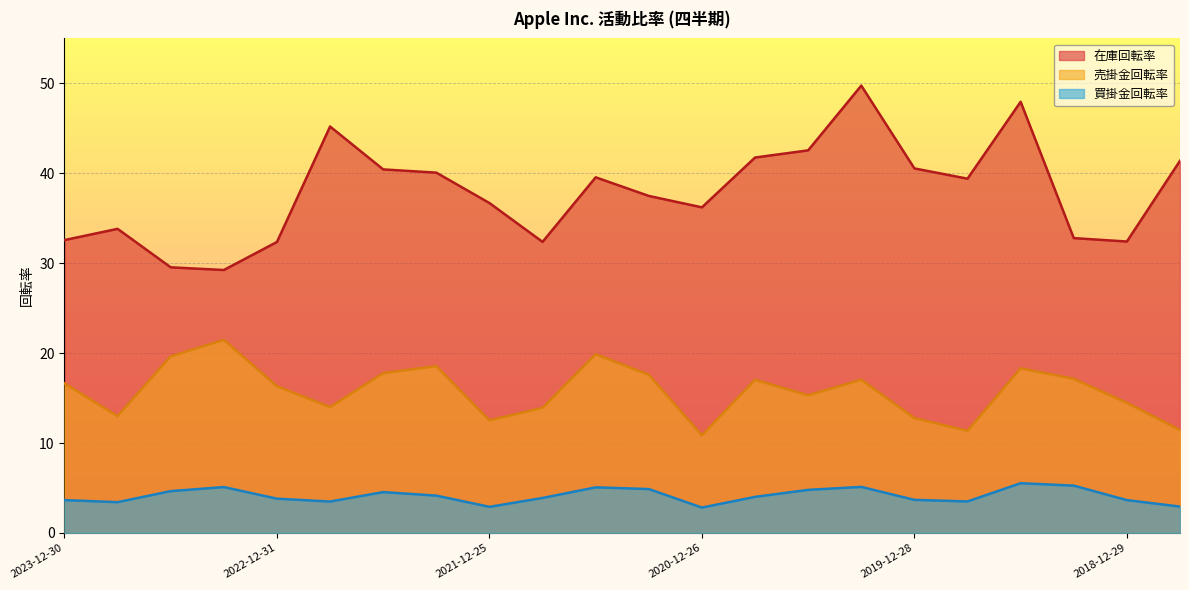

Is it true that 在庫回転率 equals 40.5 at 2019-12-28?

True